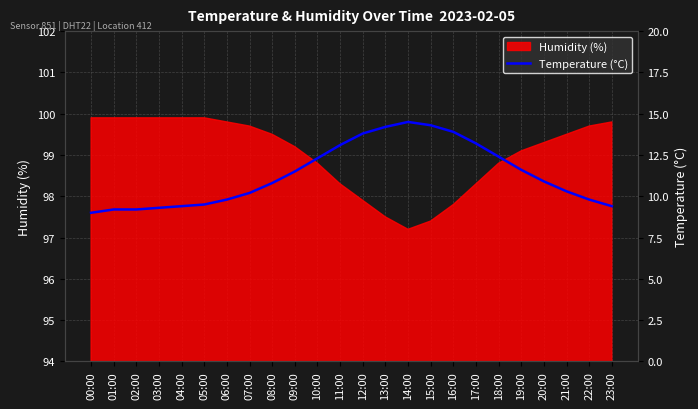

Reading left to right, extract all data points from this chart.

9.0	9.2	9.2	9.3	9.4	9.5	9.8	10.2	10.8	11.5	12.3	13.1	13.8	14.2	14.5	14.3	13.9	13.2	12.4	11.6	10.9	10.3	9.8	9.4